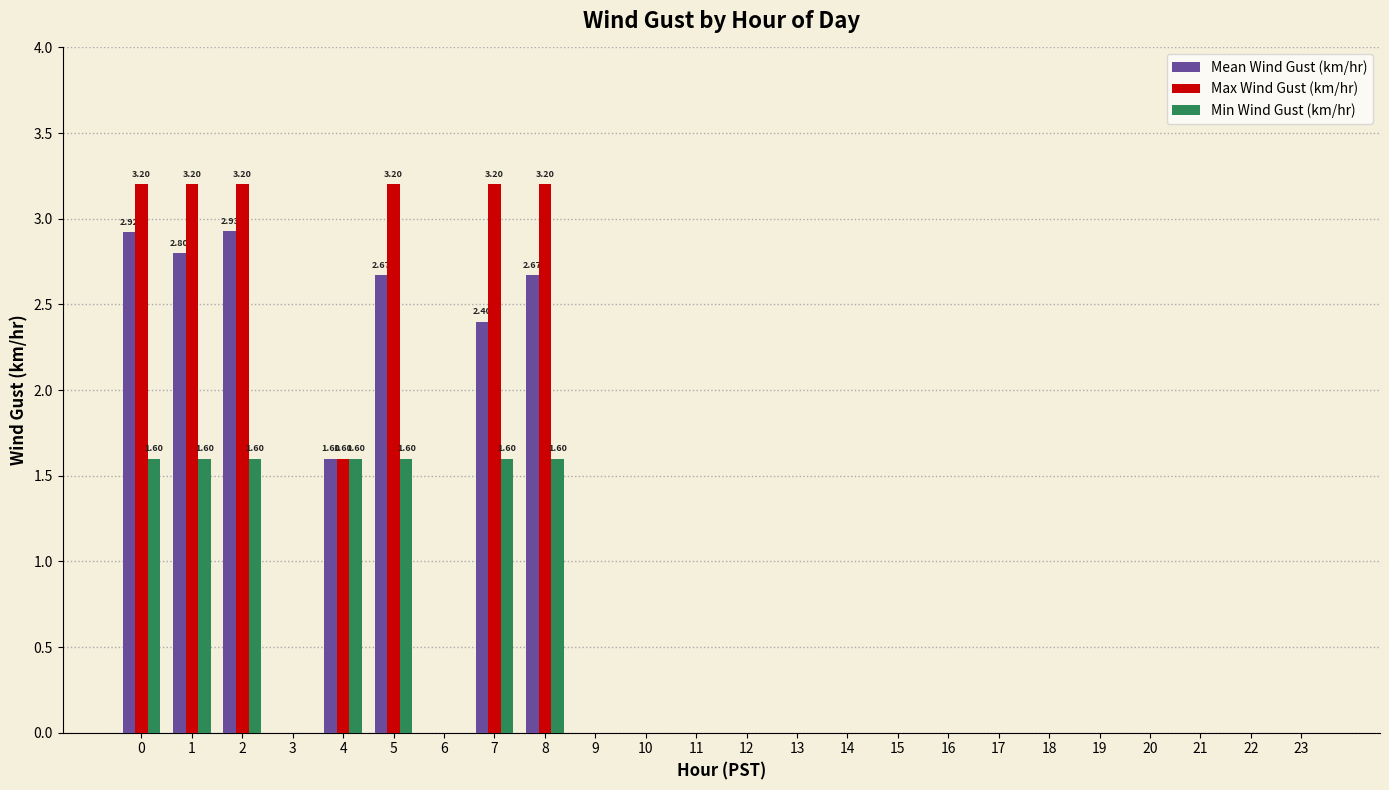

How many groups of bars are there?

24